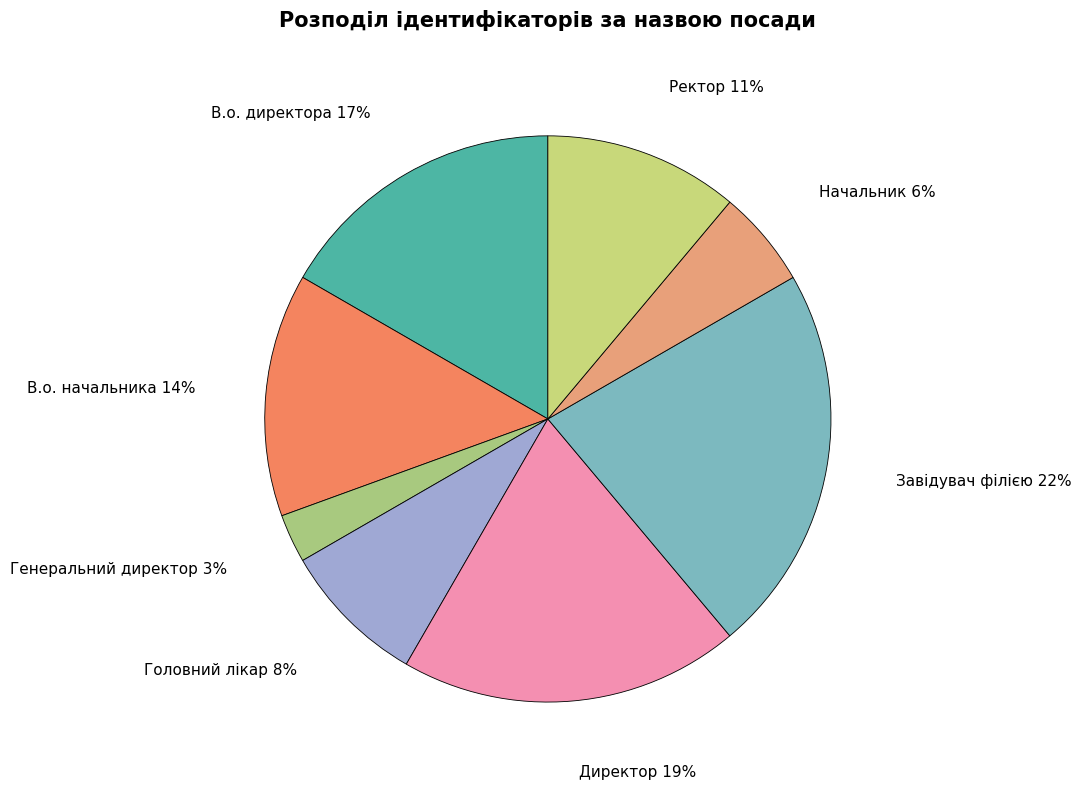

Do Генеральний директор and Ректор together represent more than half of the pie?

No